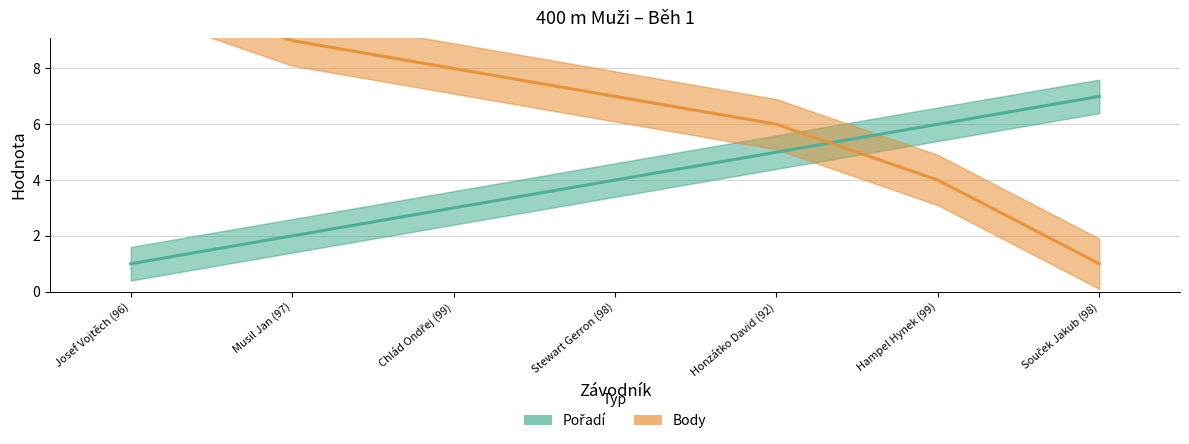

What are all the series names shown in the legend?

Pořadí, Body